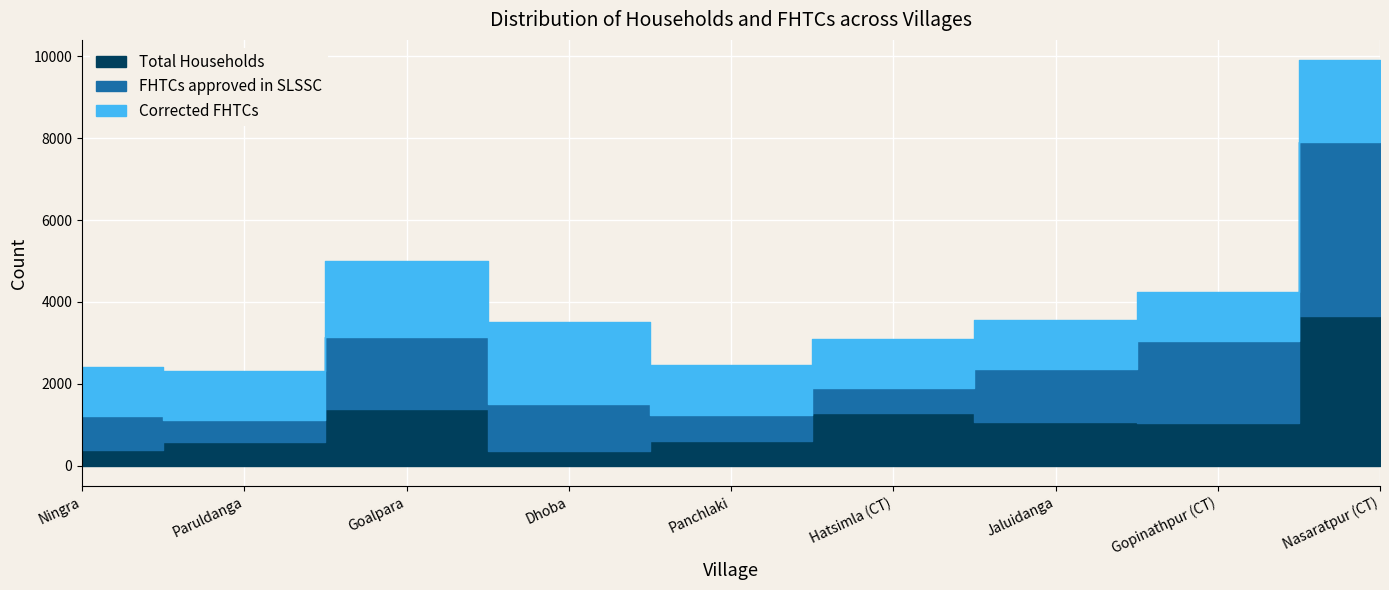

In Total Households, how many points are lower than both neighbors (excluding endpoints)?

2